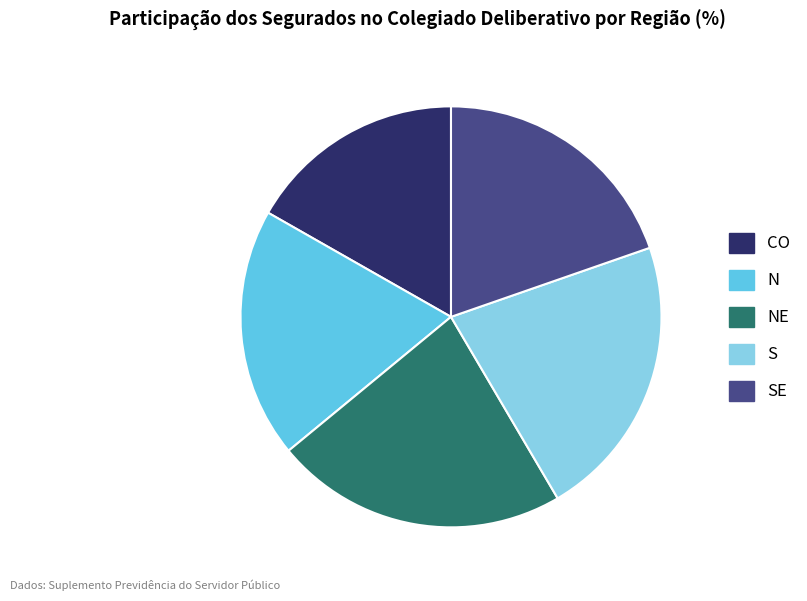

Is there a majority slice in this chart?

No